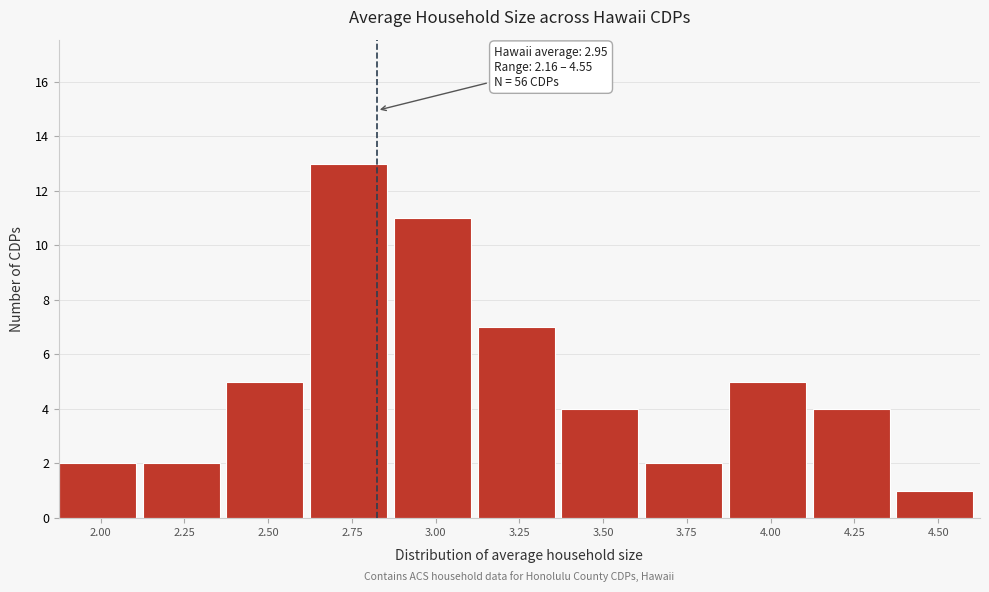

Reading right to left, list all the values displayed in this chart.

4.50=1	4.25=4	4.00=5	3.75=2	3.50=4	3.25=7	3.00=11	2.75=13	2.50=5	2.25=2	2.00=2